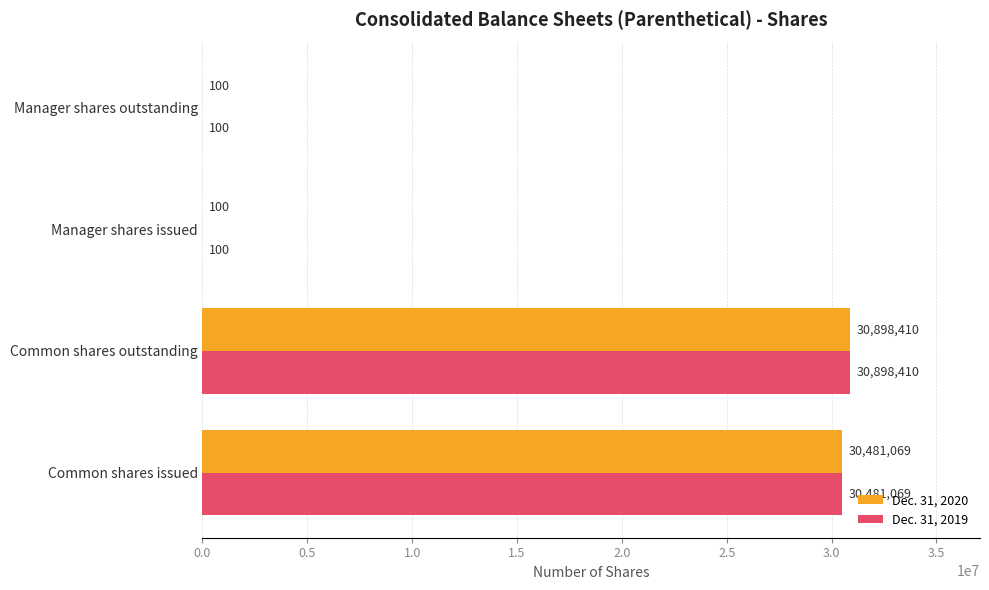

Is it true that Dec. 31, 2020 equals 51196582 at Common shares issued?

False